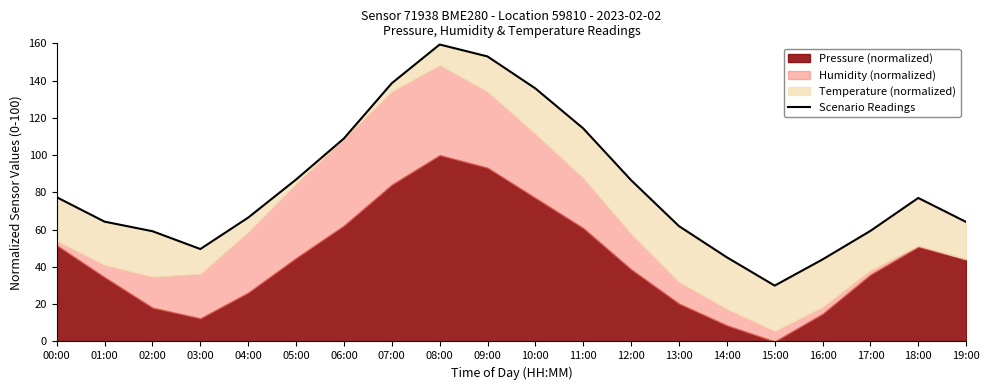

Rank the categories by value from lowest to highest.

15:00, 16:00, 14:00, 03:00, 02:00, 17:00, 13:00, 19:00, 01:00, 04:00, 18:00, 00:00, 12:00, 05:00, 06:00, 11:00, 10:00, 07:00, 09:00, 08:00